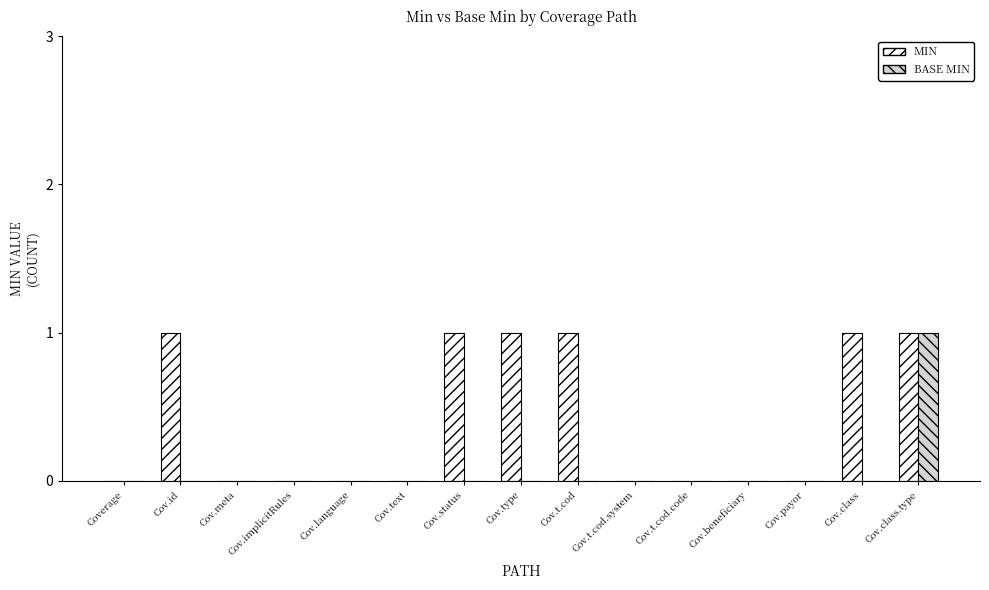

What is the maximum value shown in the chart?

1